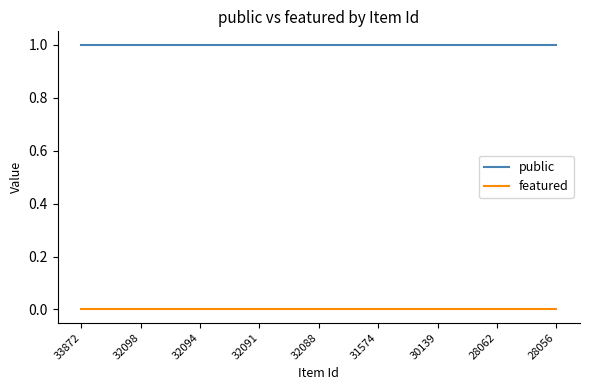

True or false: featured and public intersect in this chart.

False